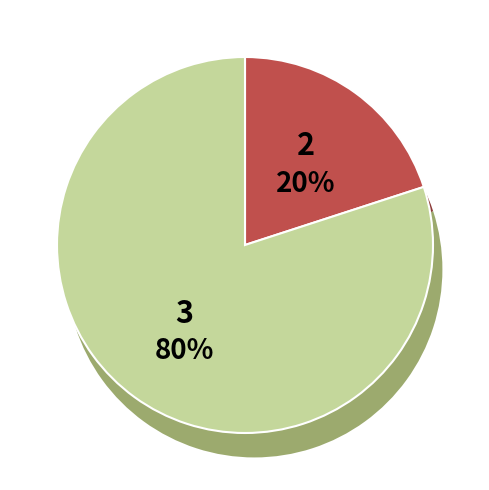

To the nearest percent, what is the difference between the largest and smallest slice percentages?

60%